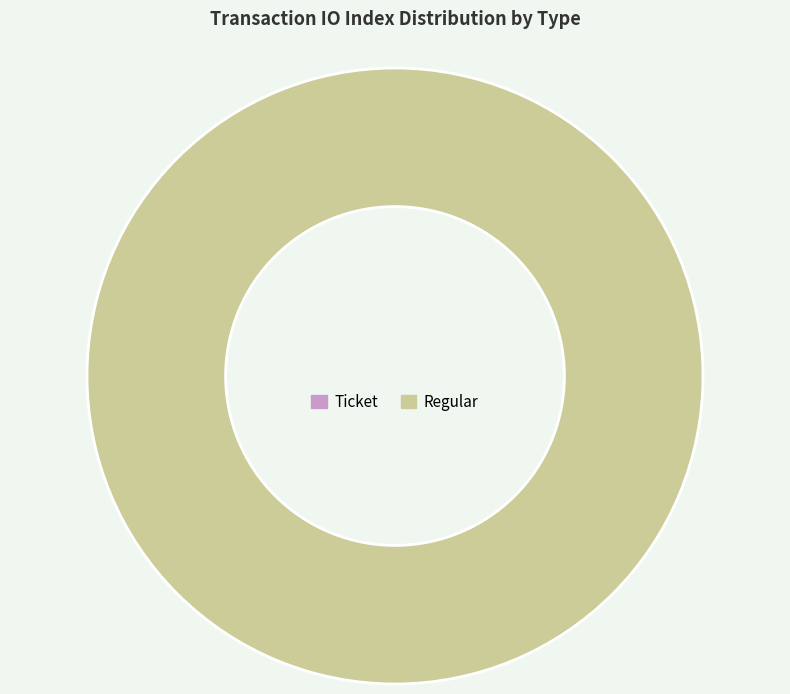

Which slice is the smallest?

Ticket